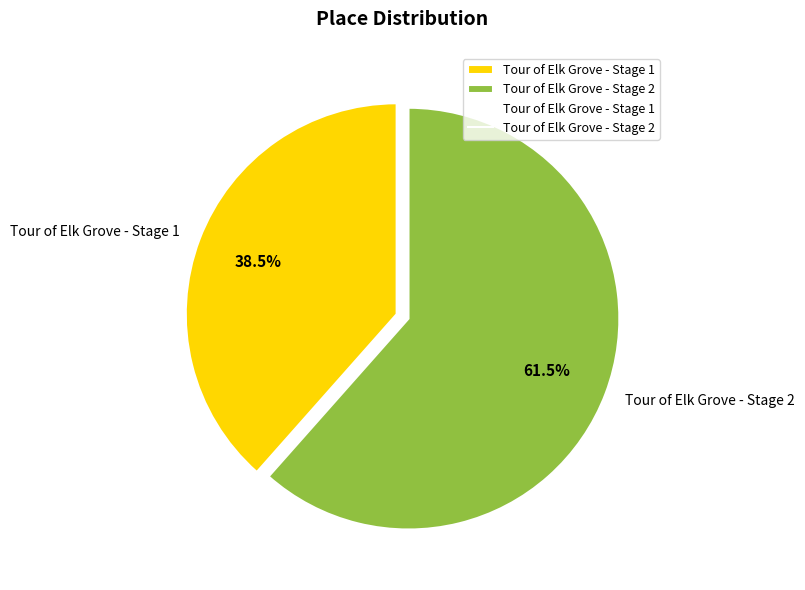

Which slice is the largest?

Tour of Elk Grove - Stage 2